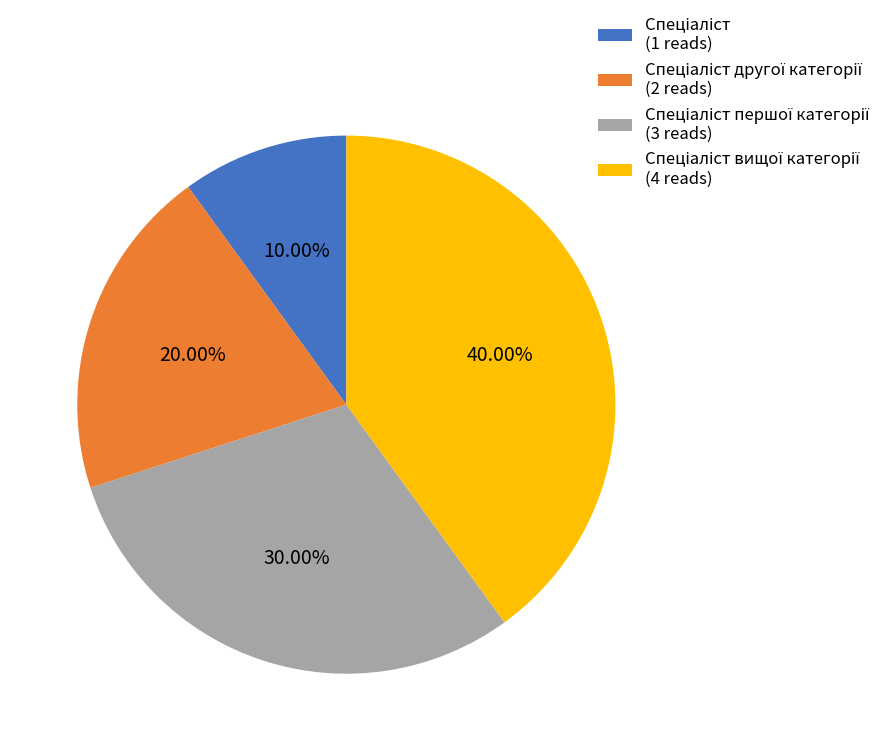

Is there a majority slice in this chart?

No